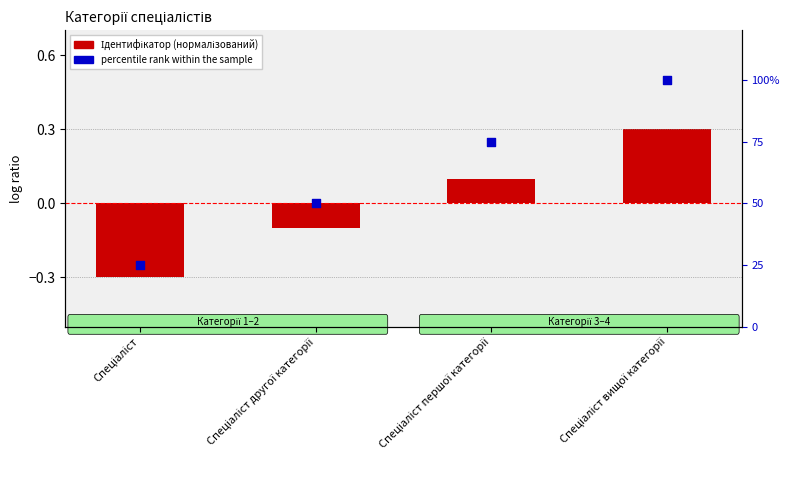

What are all the series names shown in the legend?

Ідентифікатор (нормалізований), percentile rank within the sample